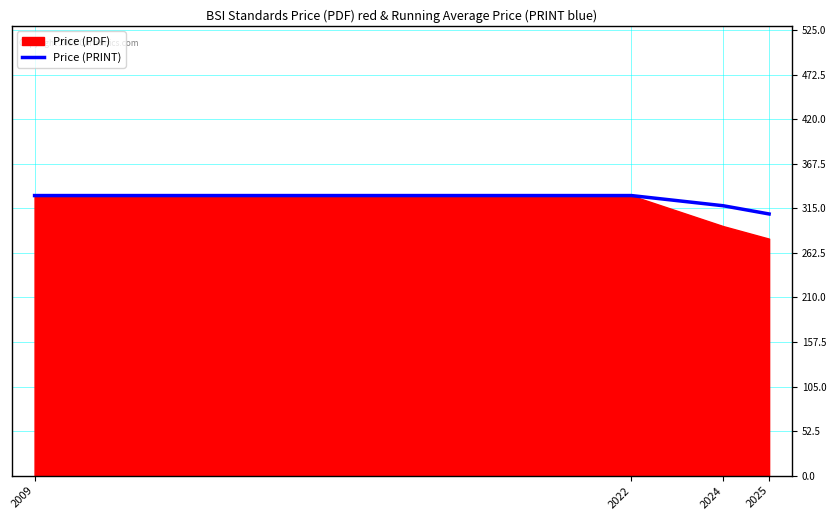

How many values are below 330?

2